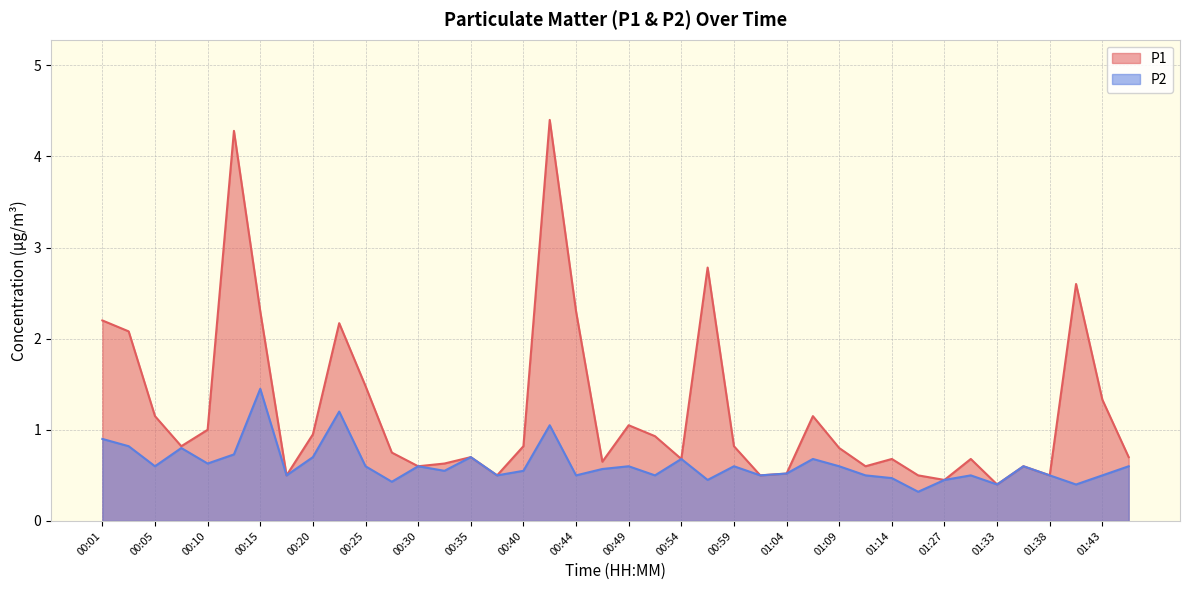

At which category does P2 reach its first local peak?

00:08